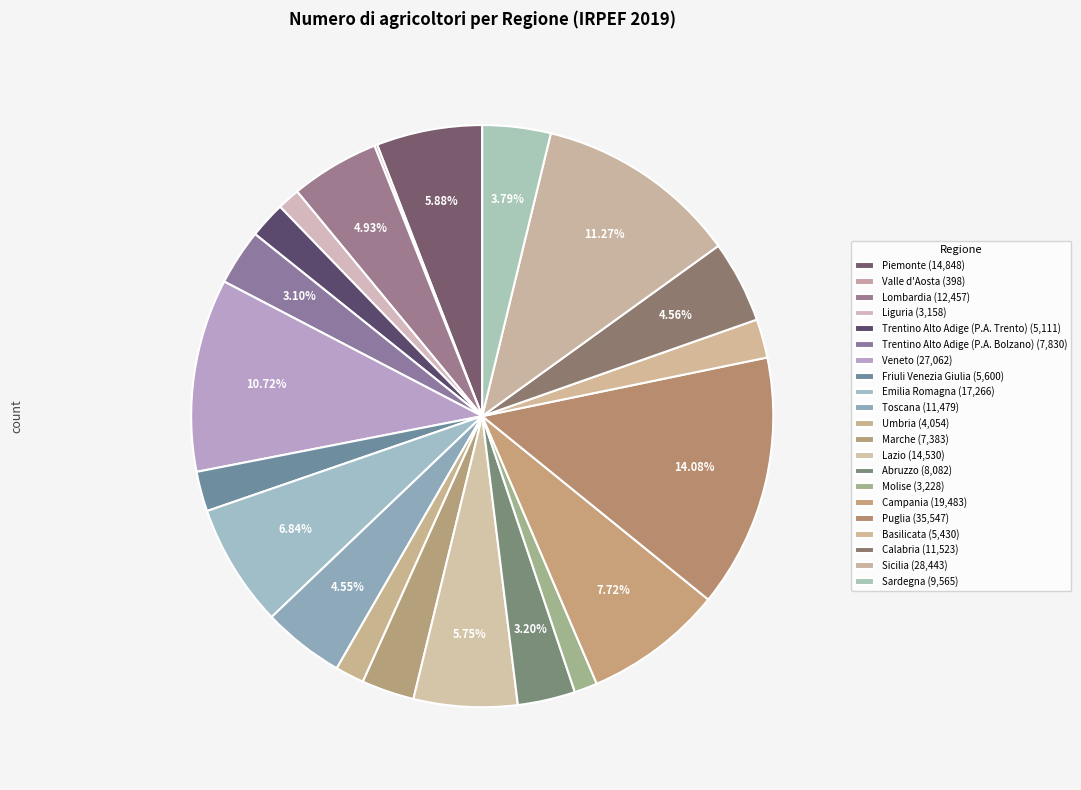

To the nearest percent, what percentage of the pie is Sardegna?

4%